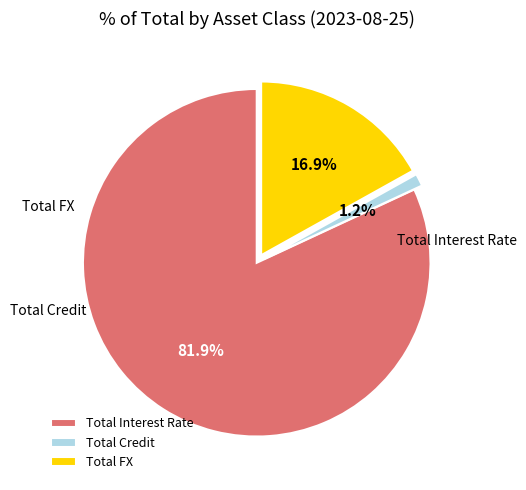

Count the number of slices in the pie.

3